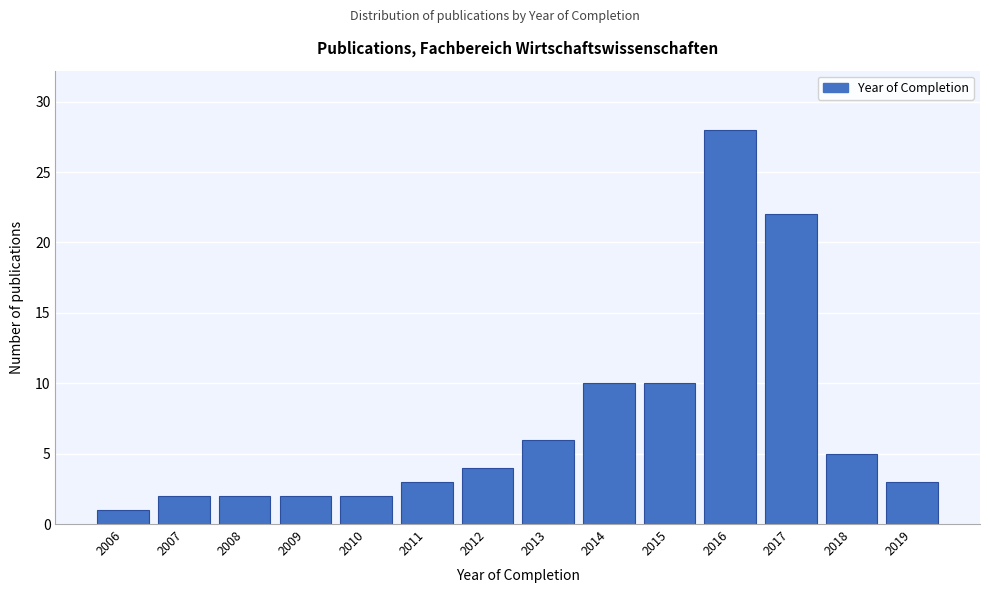

Reading left to right, what are all the values shown in this chart?

2006=1	2007=2	2008=2	2009=2	2010=2	2011=3	2012=4	2013=6	2014=10	2015=10	2016=28	2017=22	2018=5	2019=3